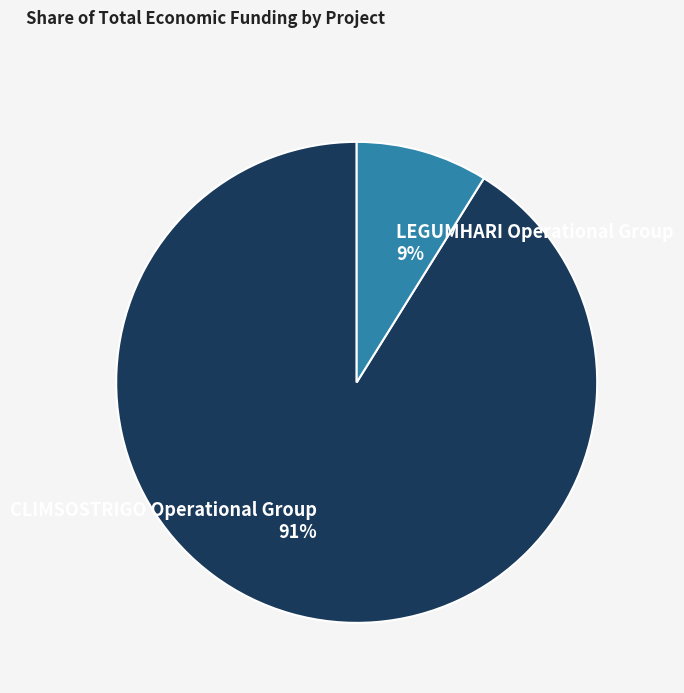

Is LEGUMHARI Operational Group the majority of the pie?

No